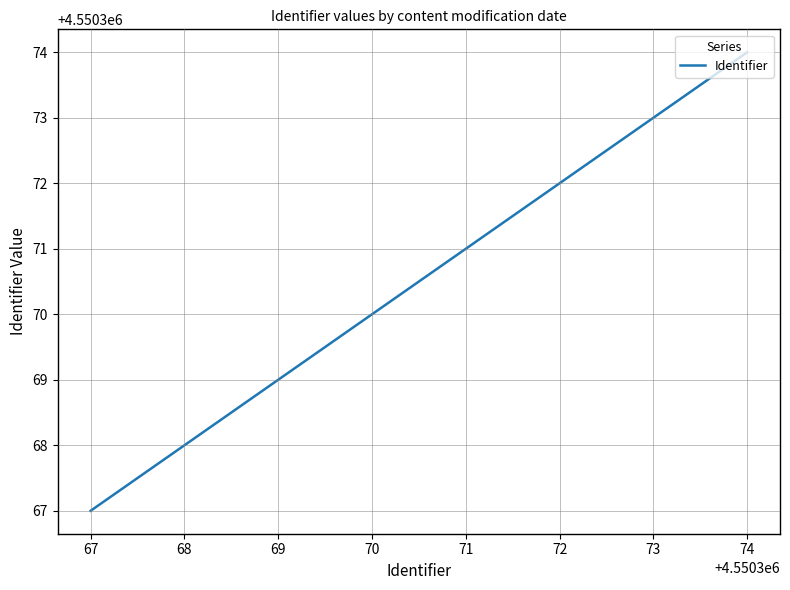

How many values are below 4550370?

2